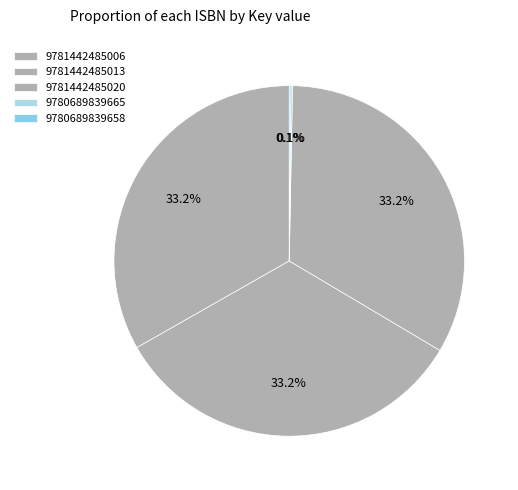

Combined, what portion of the pie is 9780689839658 and 9781442485006?

33.4%